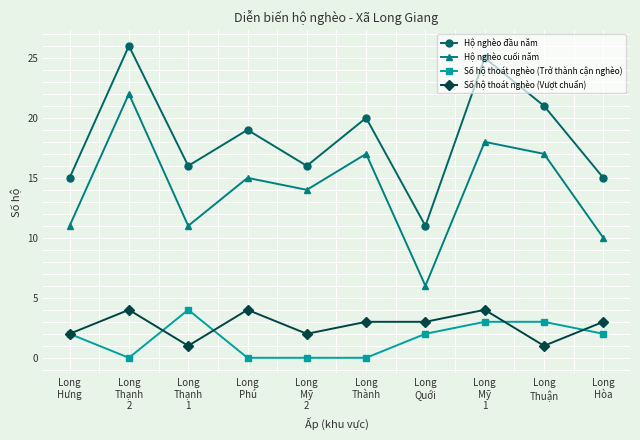

What is the average value of the Số hộ thoát nghèo (Trở thành cận nghèo) series?

2